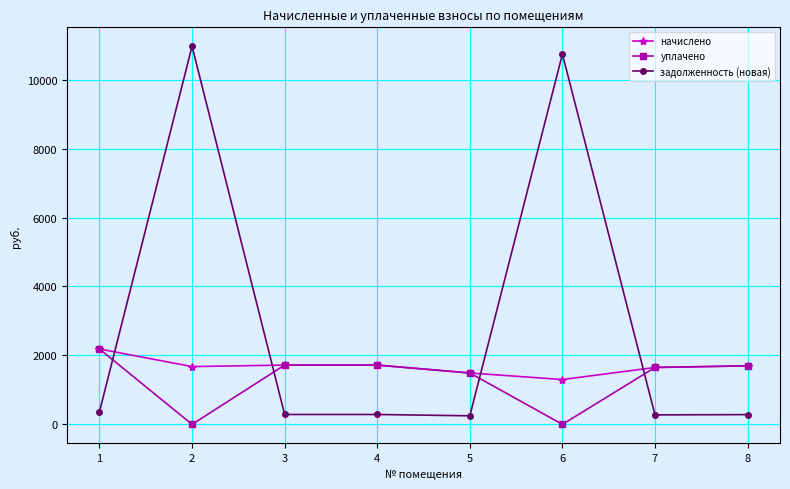

Which label corresponds to the largest value in the chart?

2